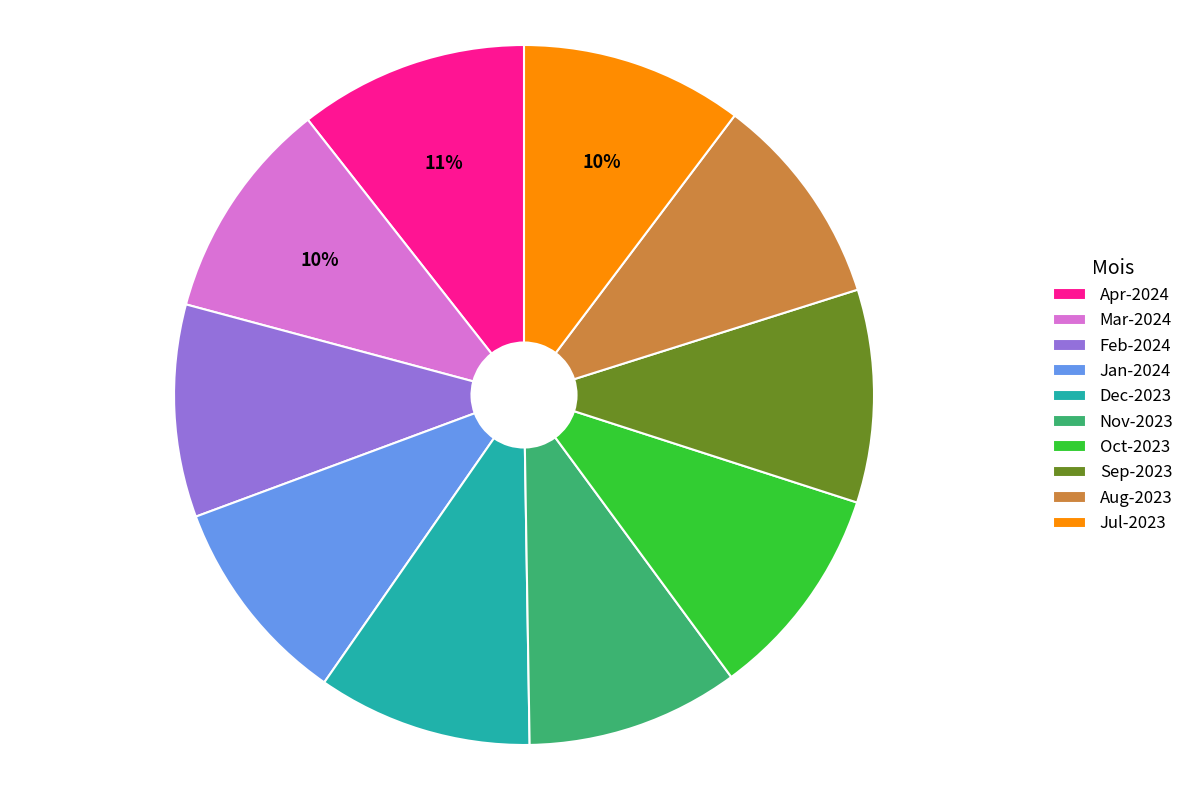

What is the ratio of the value at Feb-2024 to the value at Oct-2023?

1.0